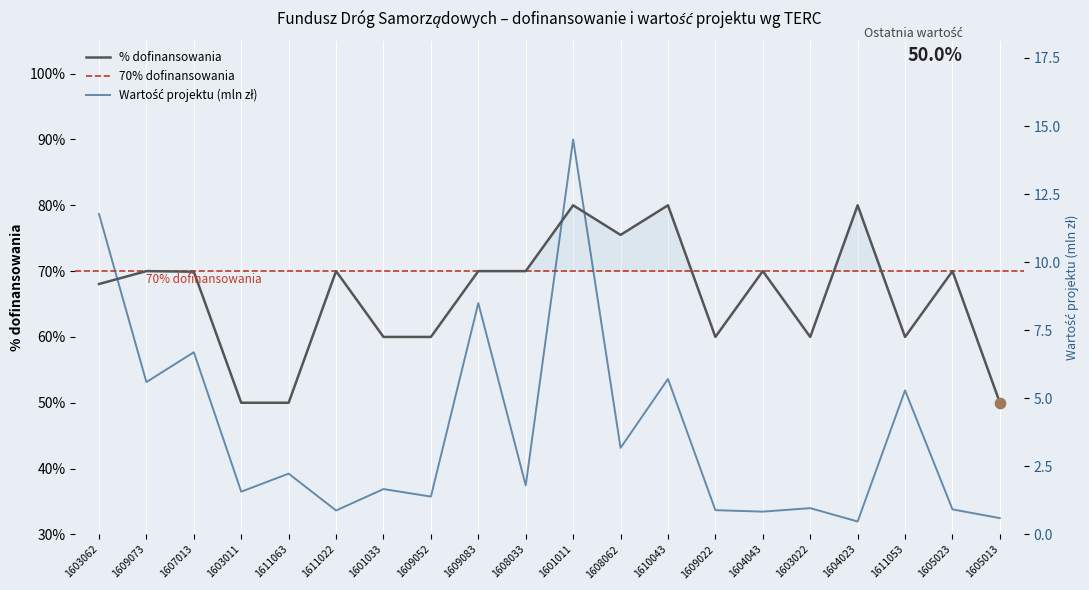

Which series has the largest total across all categories?

Wartość projektu (mln zł)